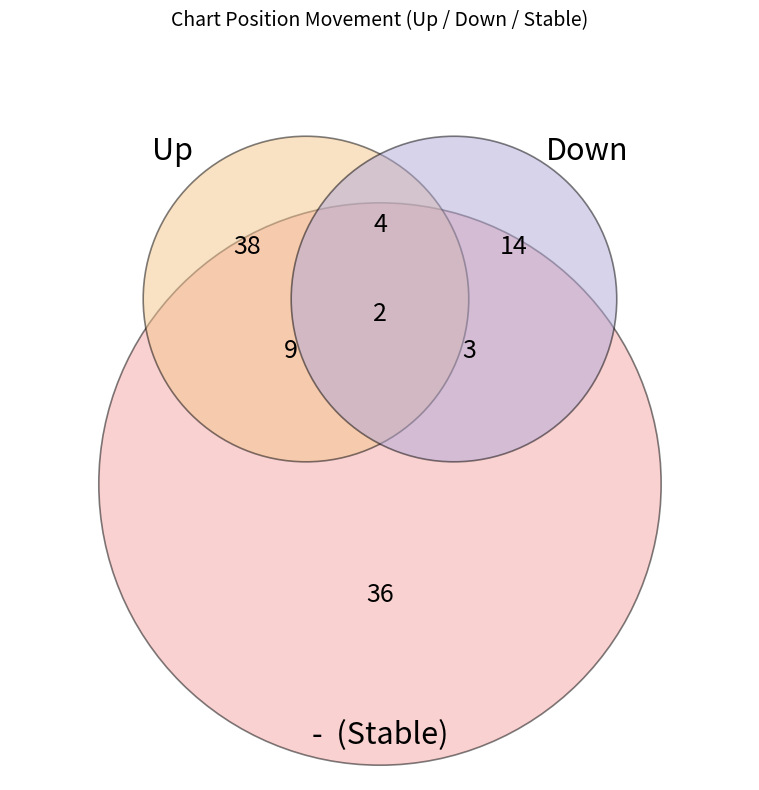

To the nearest percent, what percentage of the pie is up?

46%